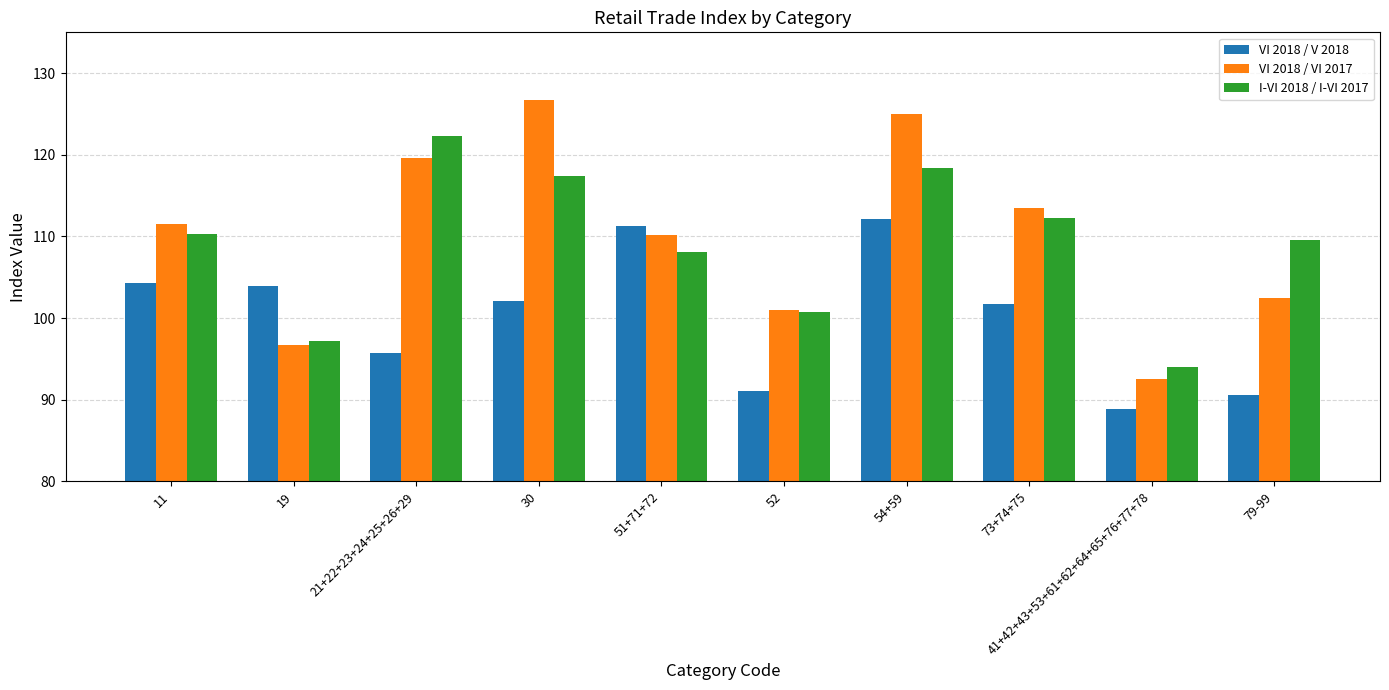

What is the spread (max minus min) of values at 41+42+43+53+61+62+64+65+76+77+78?

5.2